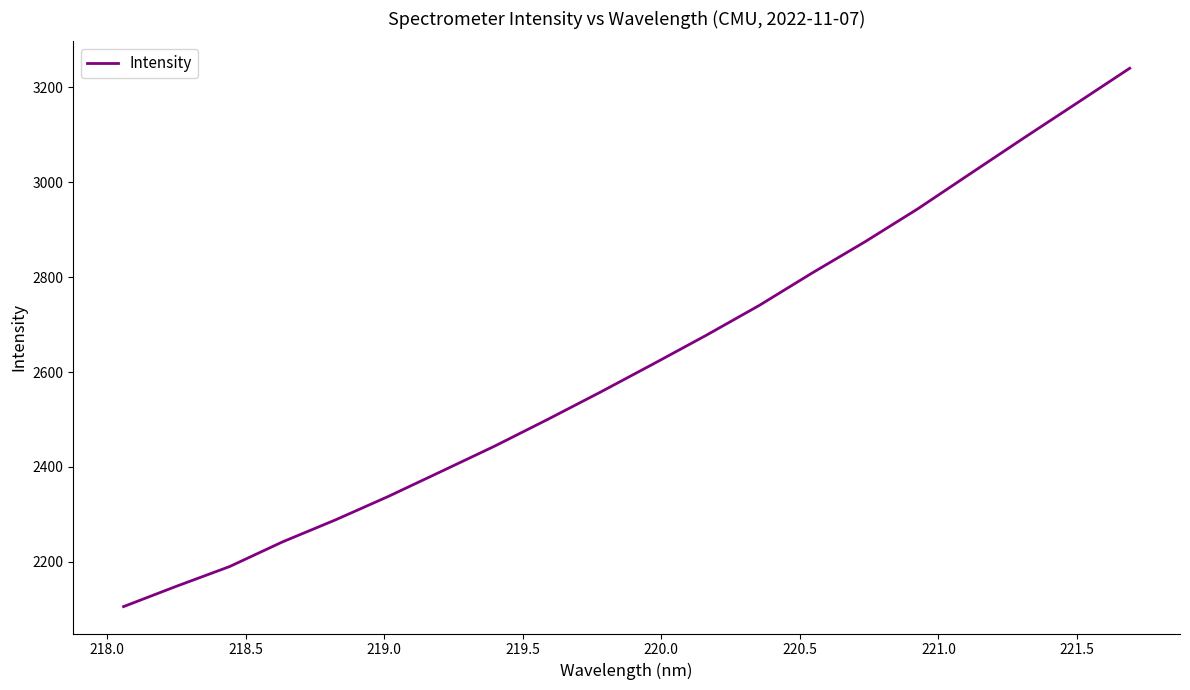

What is the maximum value shown in the chart?

3239.7